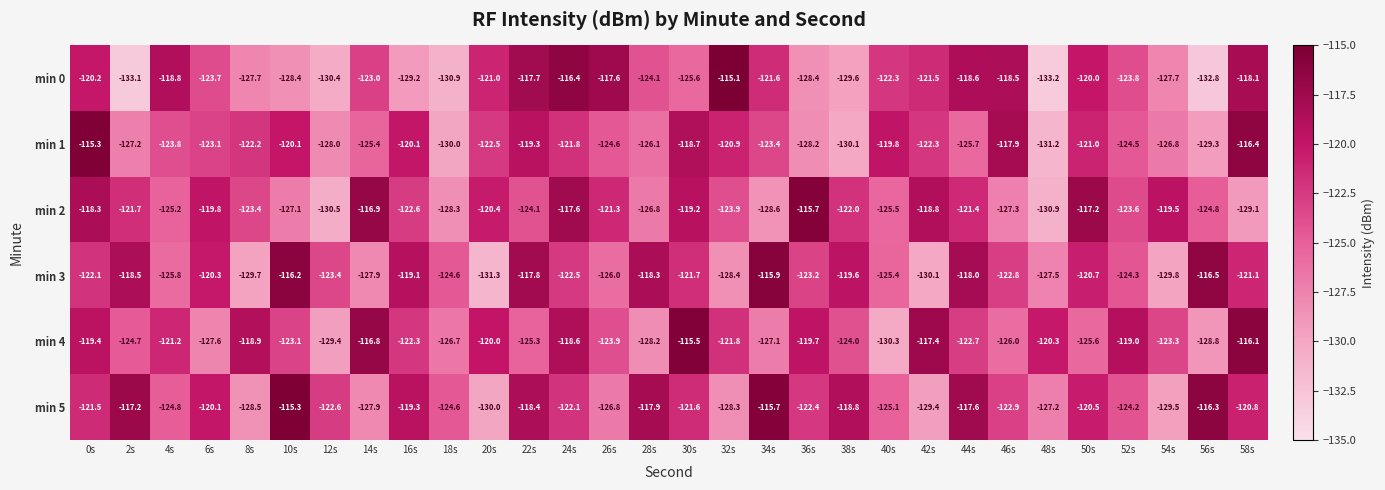

What is the sum of the min 5 values at 26s and 10s?

-242.1